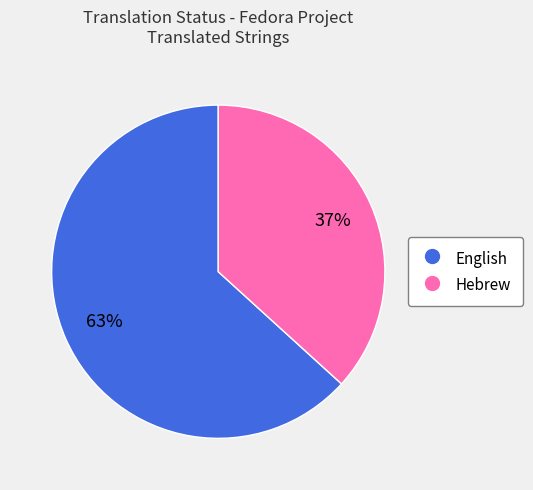

Approximately how many times larger is the value at Hebrew compared to English?

0.6